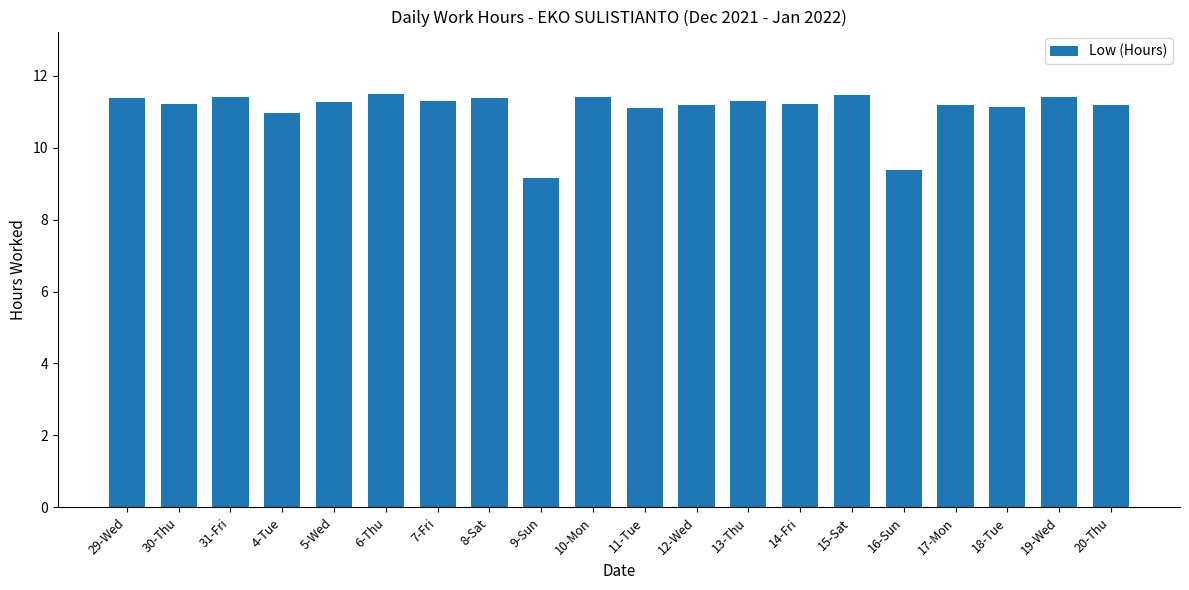

Is it true that the value at 29-Wed is 20.1?

False